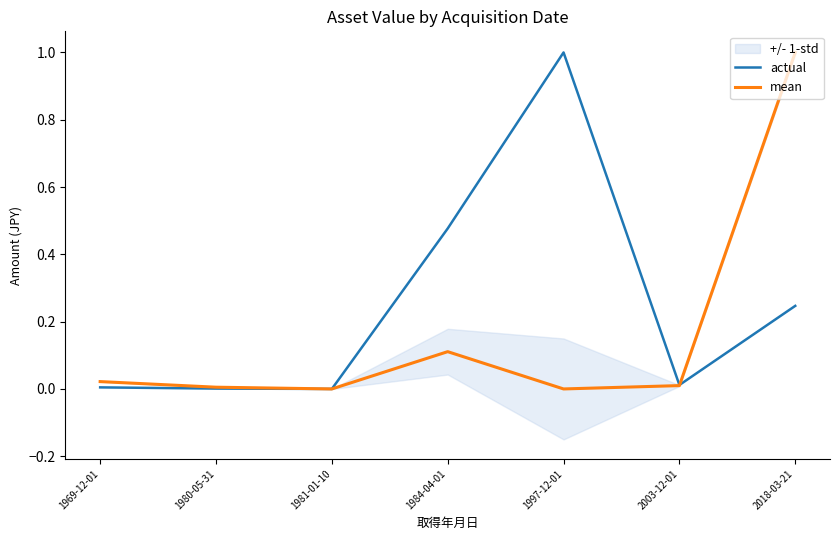

At which category is the sum across all series the highest?

2018-03-21